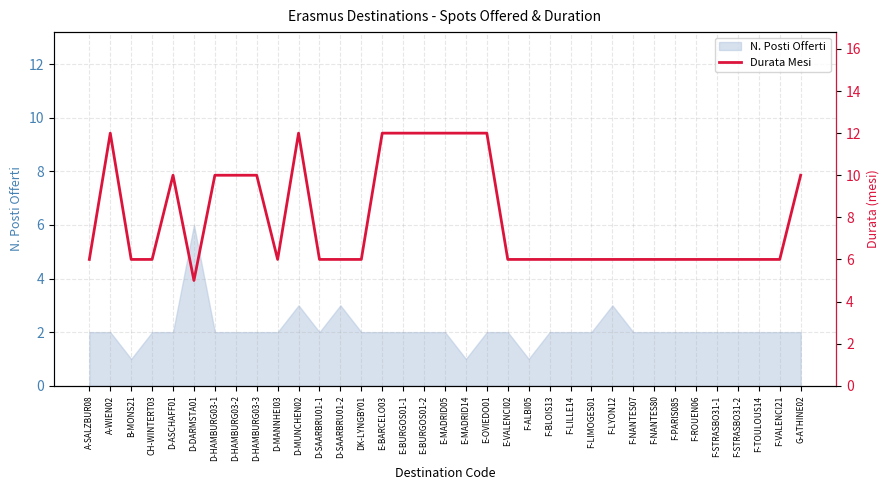

Which label corresponds to the largest value in the chart?

A-WIEN02